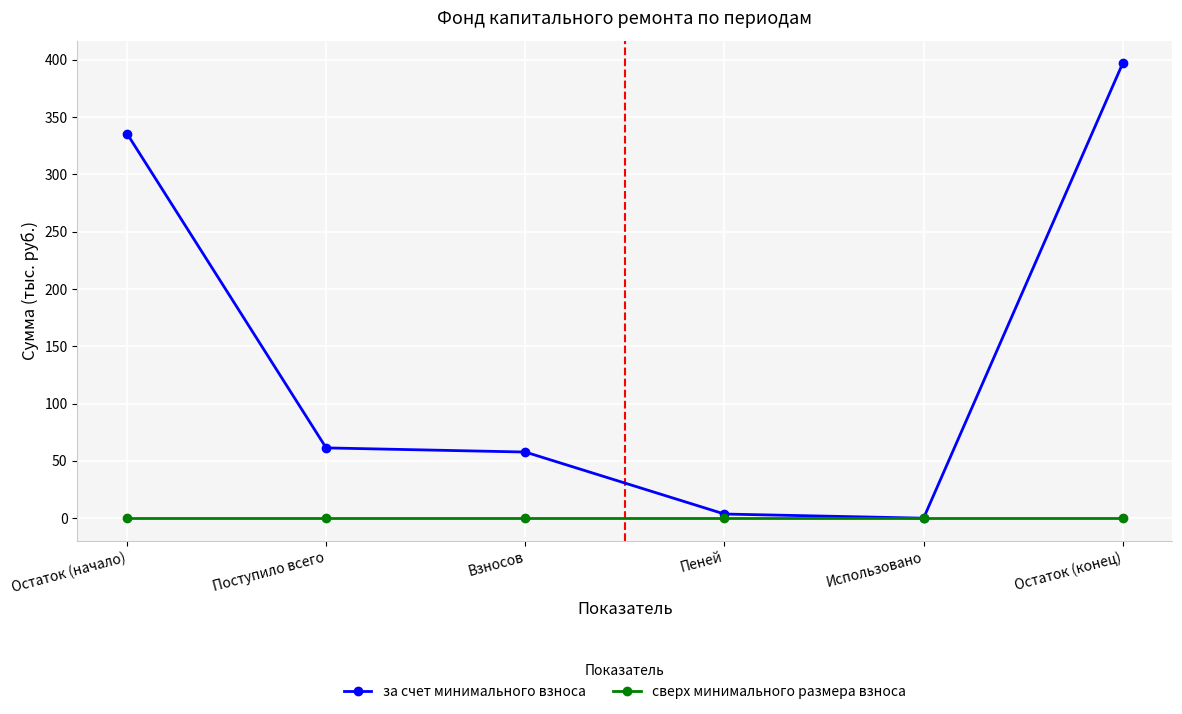

Which series has the widest spread of values?

за счет минимального взноса